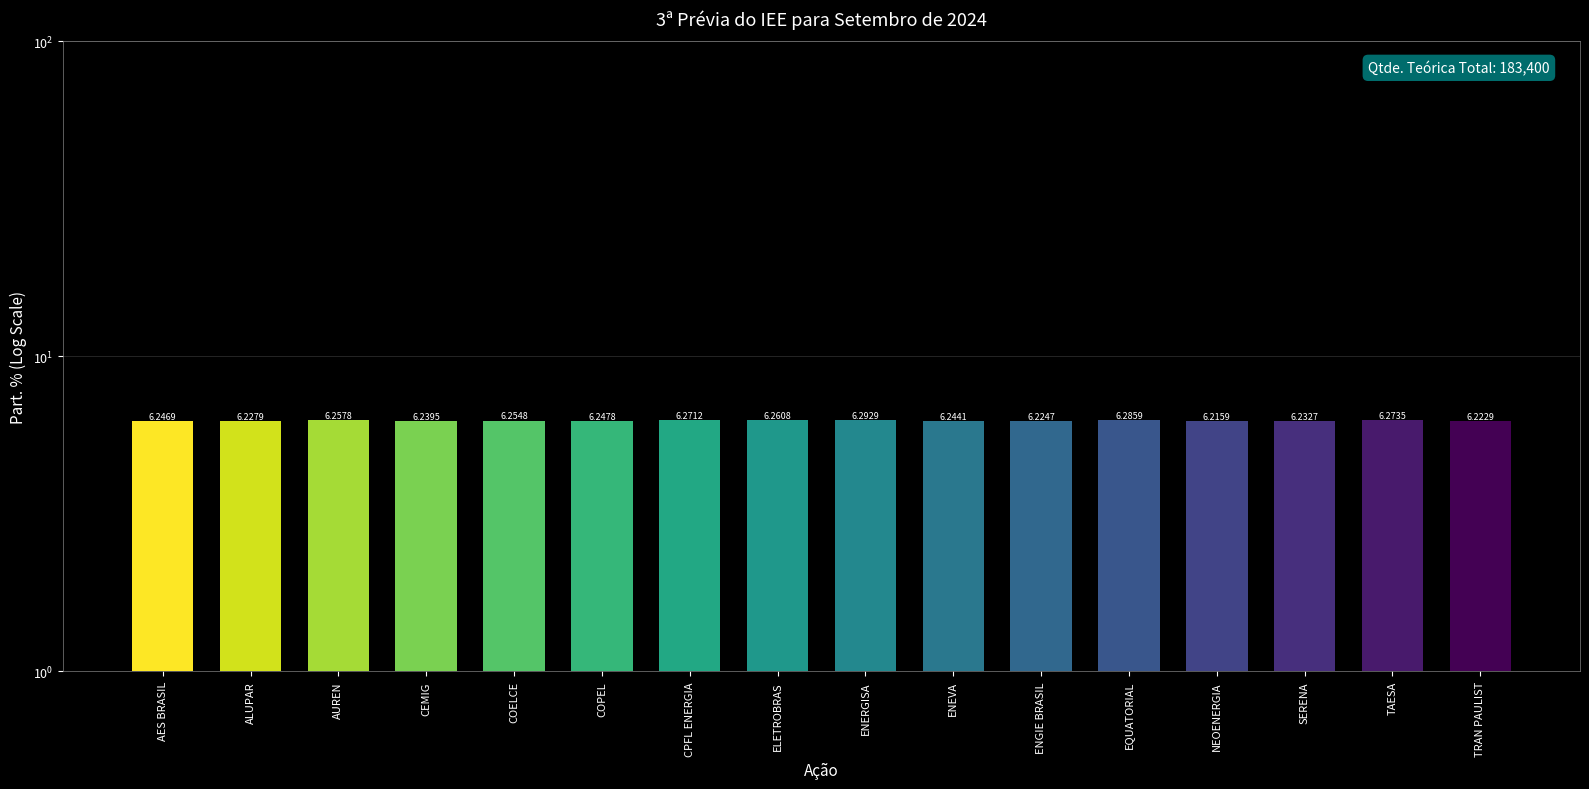

What is the label of the 5th bar from the right?

EQUATORIAL